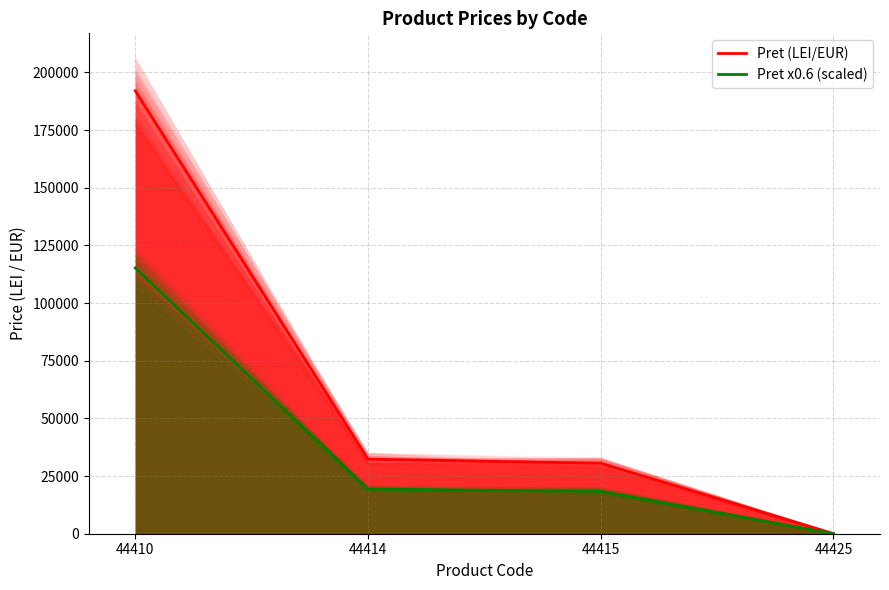

Reading left to right, extract all data points from this chart.

Pret (LEI/EUR): 192005.0	32303.0	30567.0	51.8
Pret x0.6 (scaled): 115203.0	19381.8	18340.2	31.1